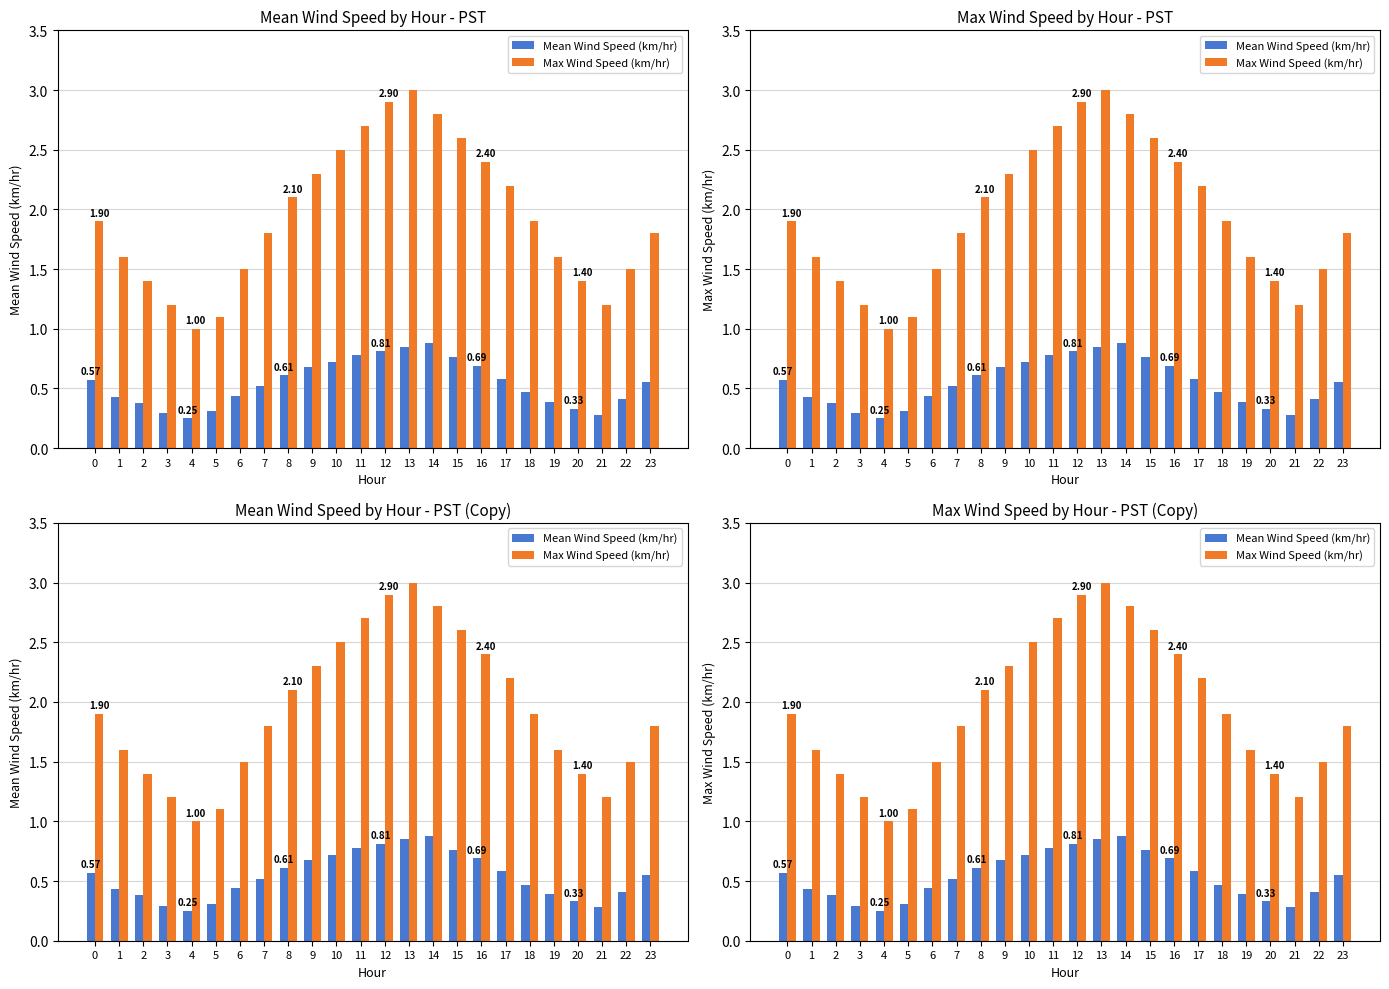

The Max Wind Speed (km/hr) series shows 1.9 at 0. True or false?

True